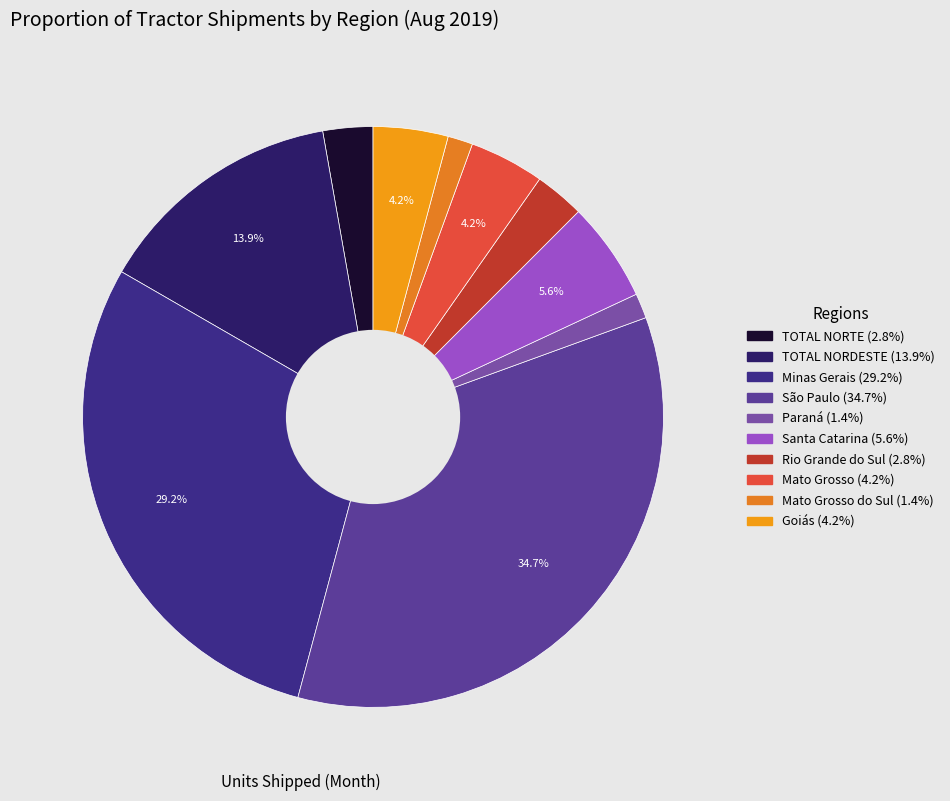

Count the number of slices in the pie.

10